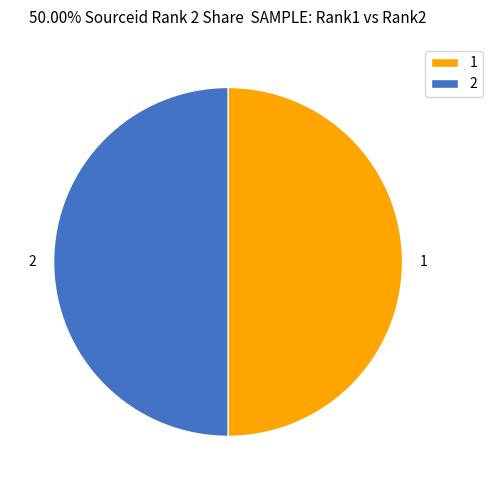

Approximately how many times larger is the value at 2 compared to 1?

1.0